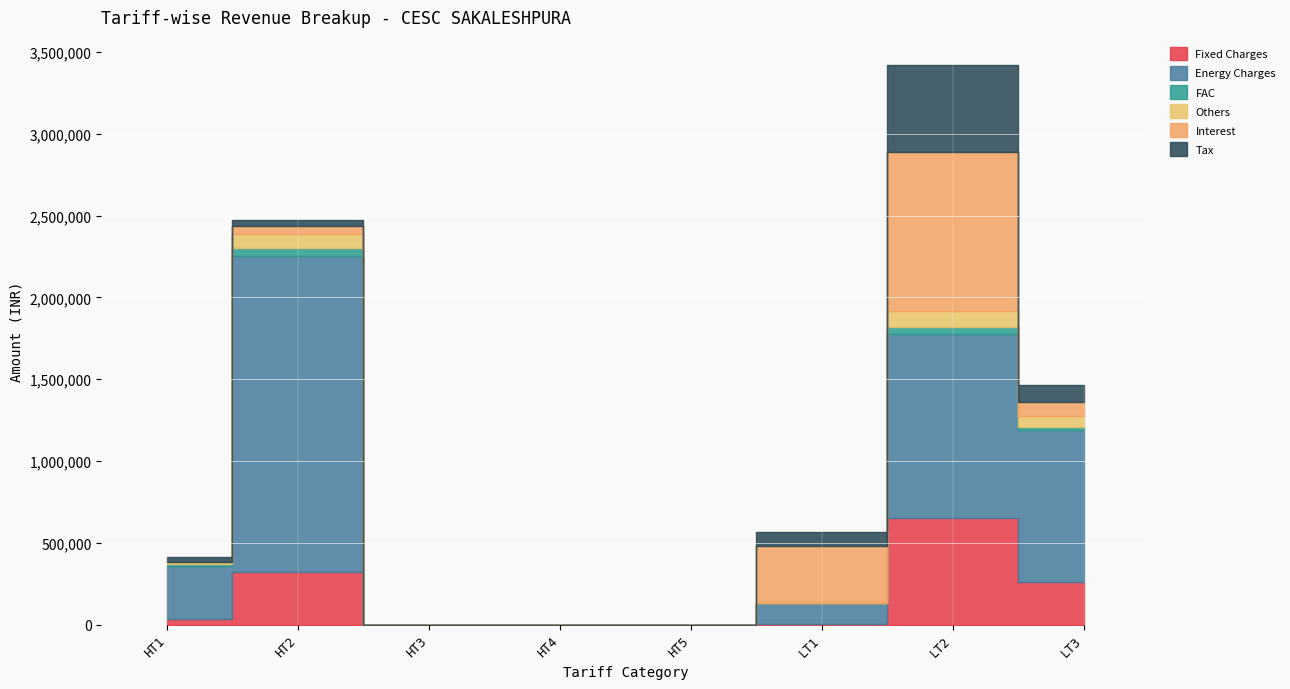

True or false: Energy Charges and Others cross at least once.

False